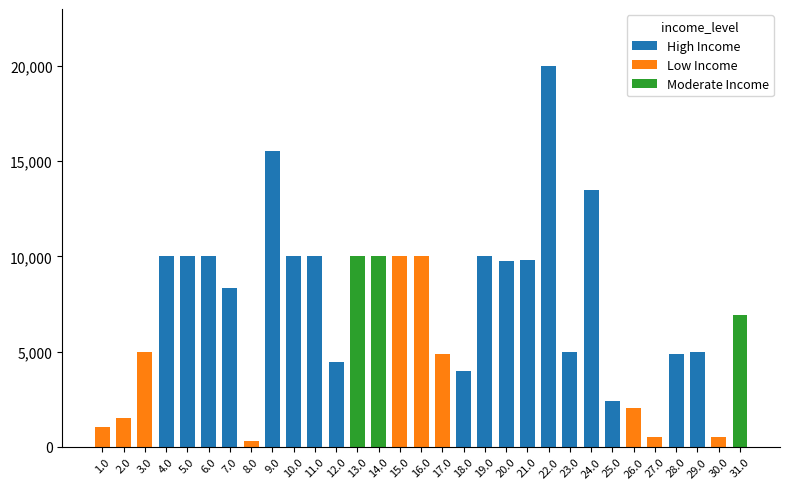

What is the difference between the High Income values at 24.0 and 4.0?

3512